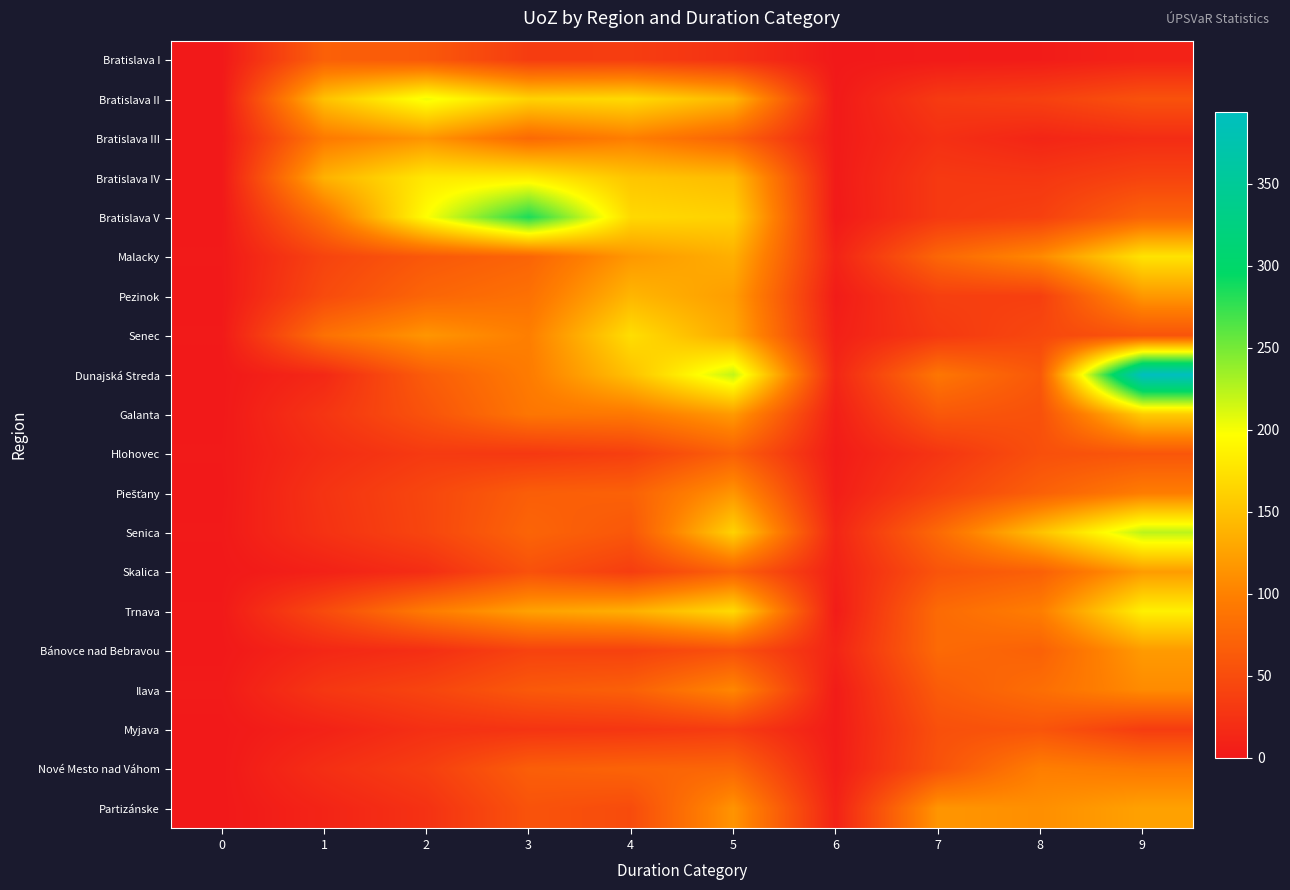

What is the total value across all series at 2?

1508